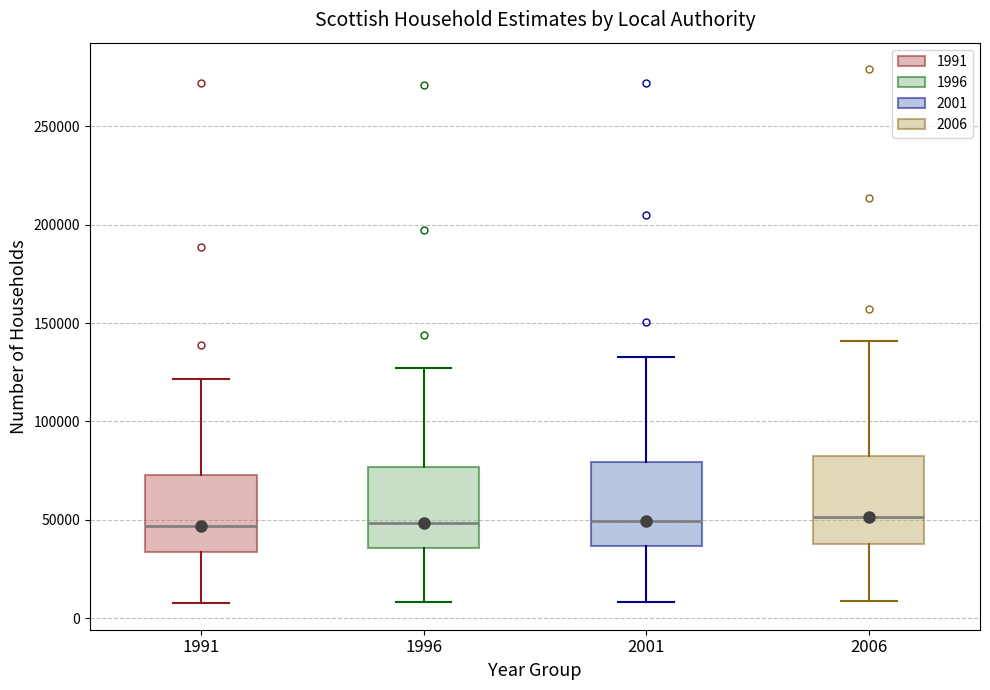

Where does the lower whisker of the box at x = 2006 end on the y-axis? The values are not printed on the chart, so give them approximately, as read against the axis.

10000